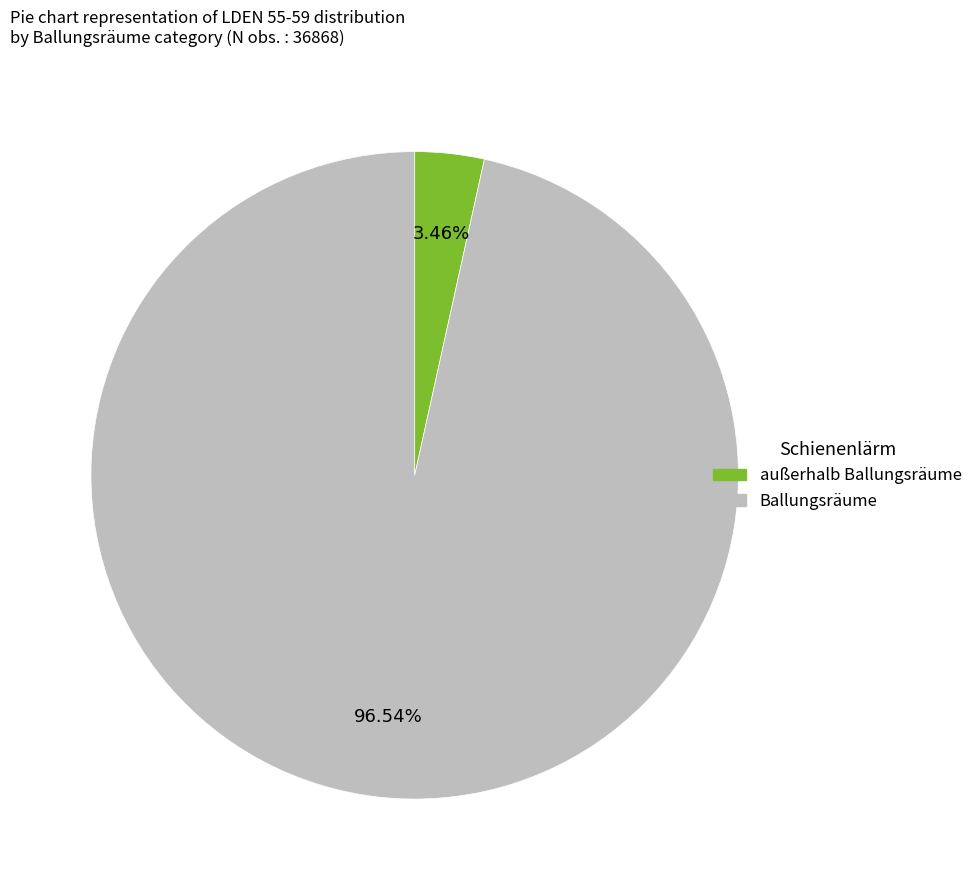

Does any single category account for the majority?

Yes